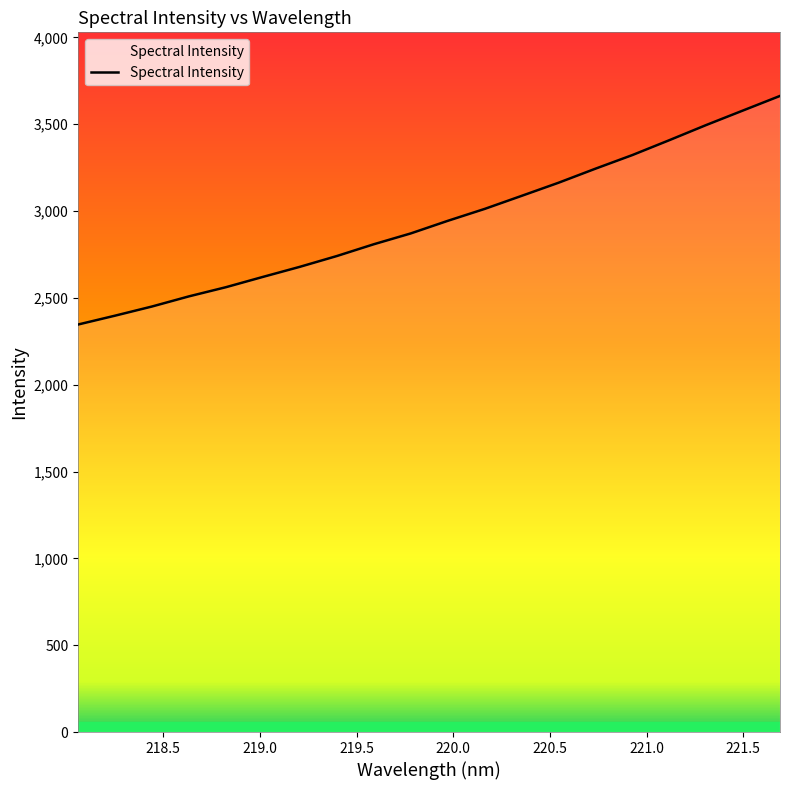

What is the maximum value shown in the chart?

3663.0